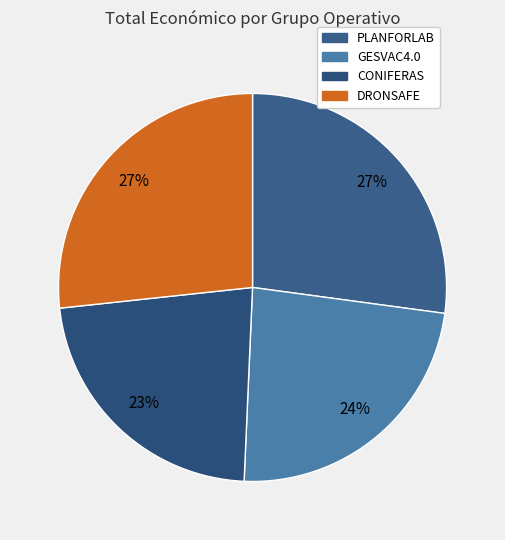

Does any single category account for the majority?

No